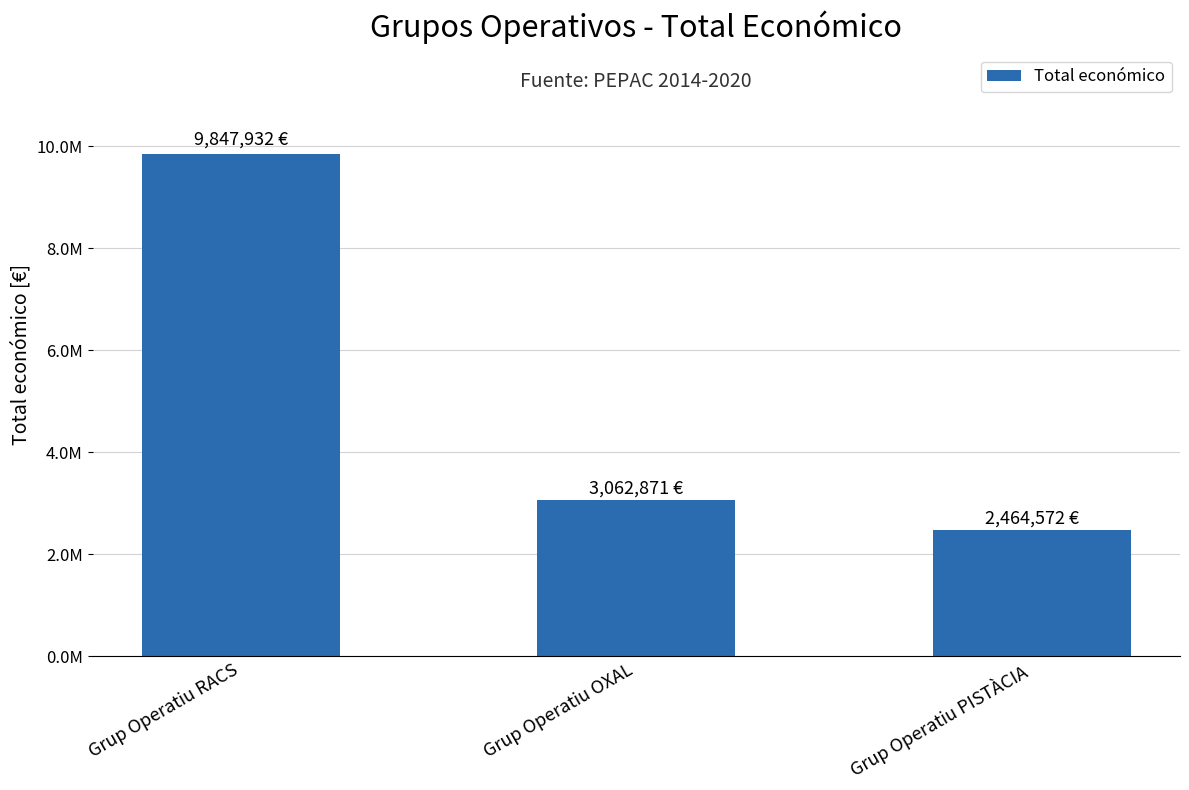

What is the average value?

5125125